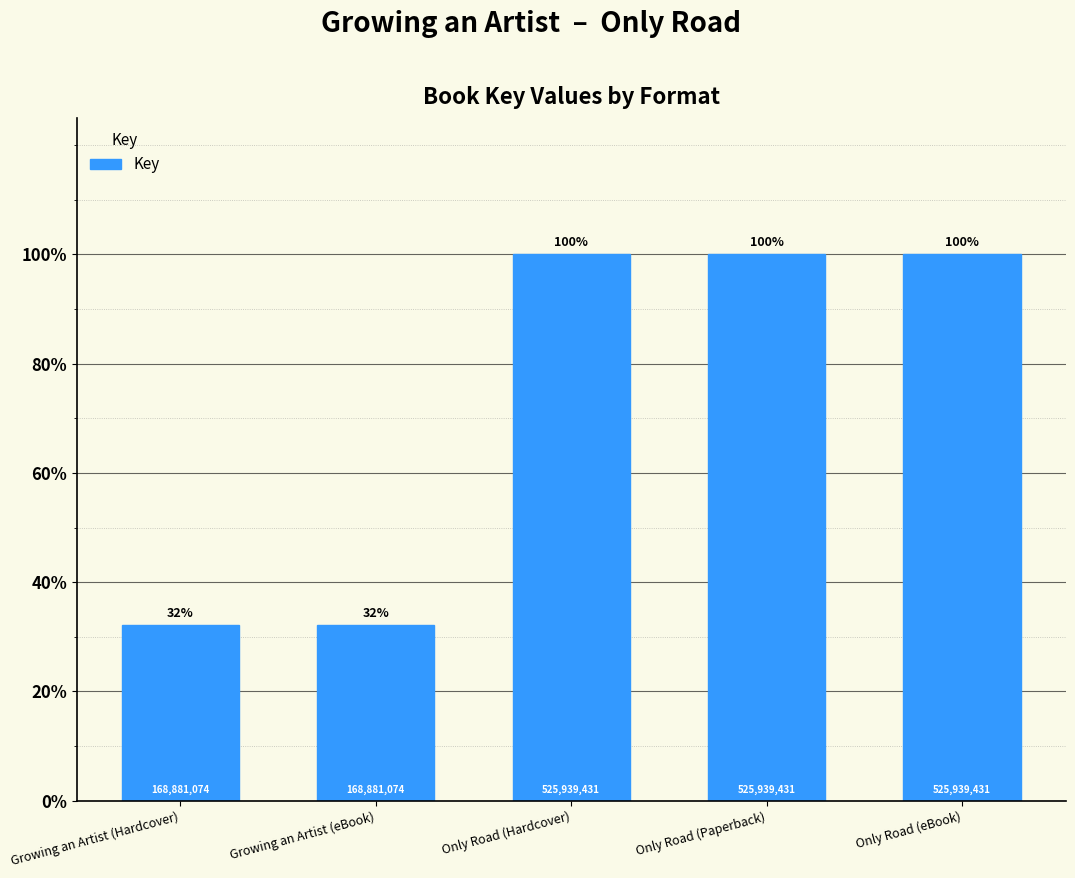

How many values are between 168881074 and 525939431?

5